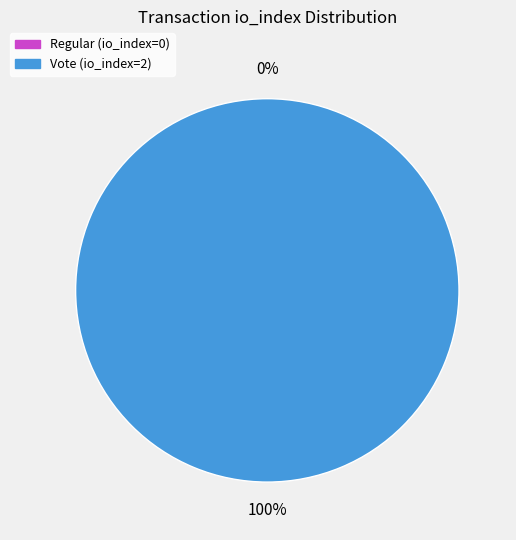

To the nearest percent, what is the combined percentage of Vote (io_index=2) and Regular (io_index=0)?

100%